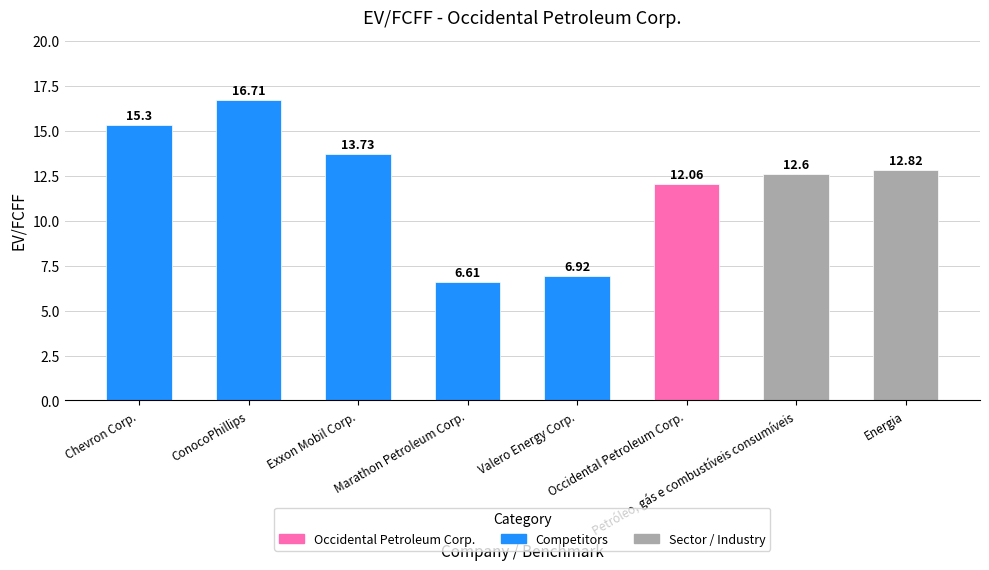

Rank the categories by value from lowest to highest.

Marathon Petroleum Corp., Valero Energy Corp., Occidental Petroleum Corp., Petróleo, gás e combustíveis consumíveis, Energia, Exxon Mobil Corp., Chevron Corp., ConocoPhillips